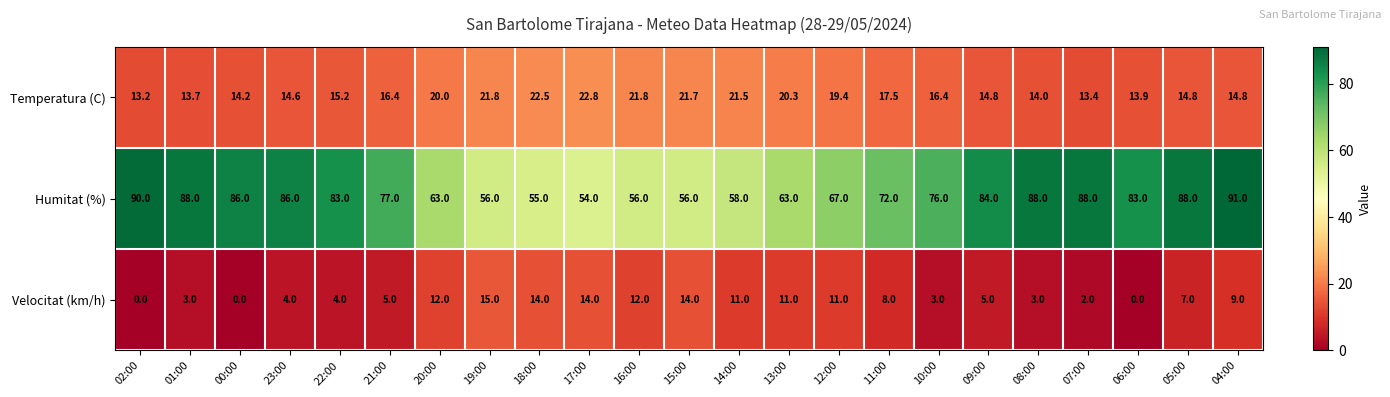

Which series has the widest spread of values?

Humitat (%)